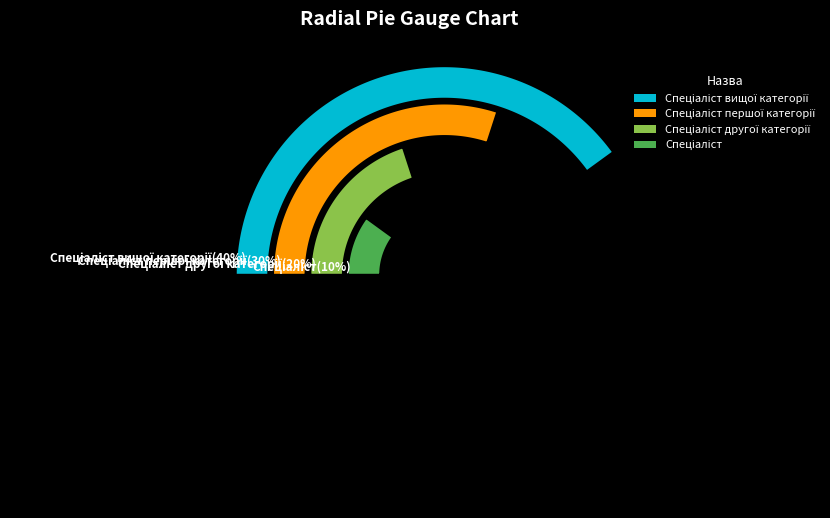

Is Спеціаліст першої категорії the majority of the pie?

No